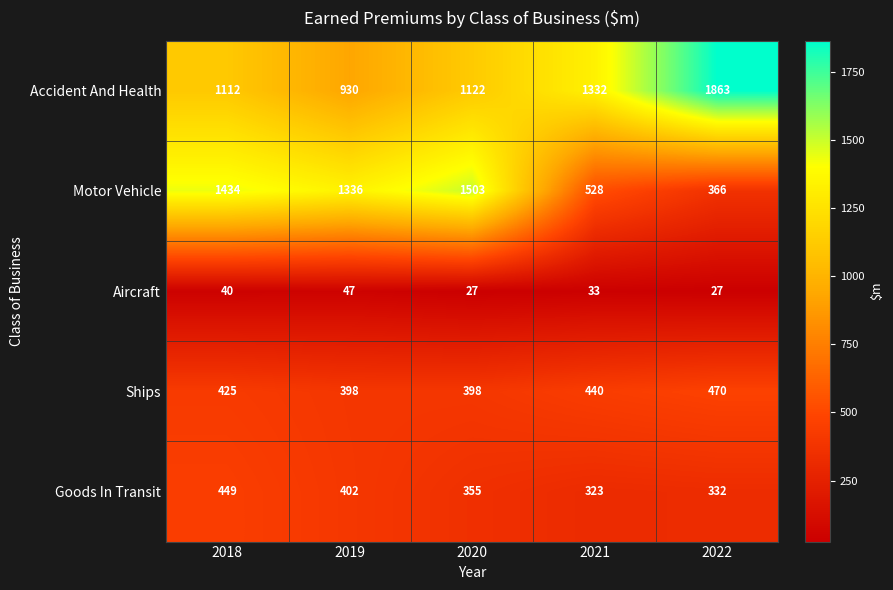

Reading left to right, transcribe all the data shown in this chart.

Accident And Health: 2018=1112	2019=930	2020=1122	2021=1332	2022=1863
Motor Vehicle: 2018=1434	2019=1336	2020=1503	2021=528	2022=366
Aircraft: 2018=40	2019=47	2020=27	2021=33	2022=27
Ships: 2018=425	2019=398	2020=398	2021=440	2022=470
Goods In Transit: 2018=449	2019=402	2020=355	2021=323	2022=332